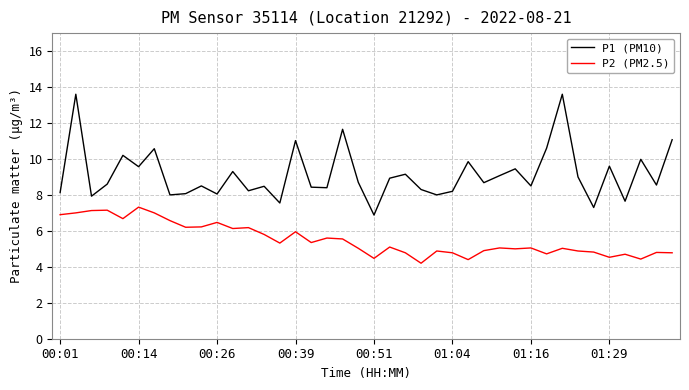

What is the difference between the maximum and minimum values in the P1 (PM10) series?

6.7